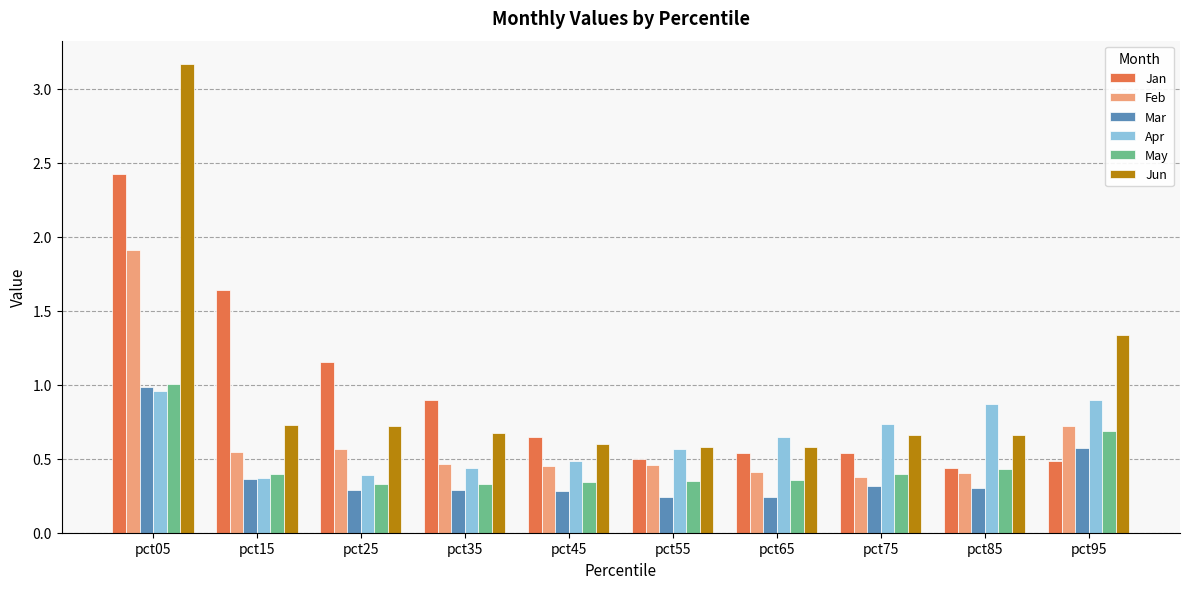

At how many categories does at least one series exceed 0?

10